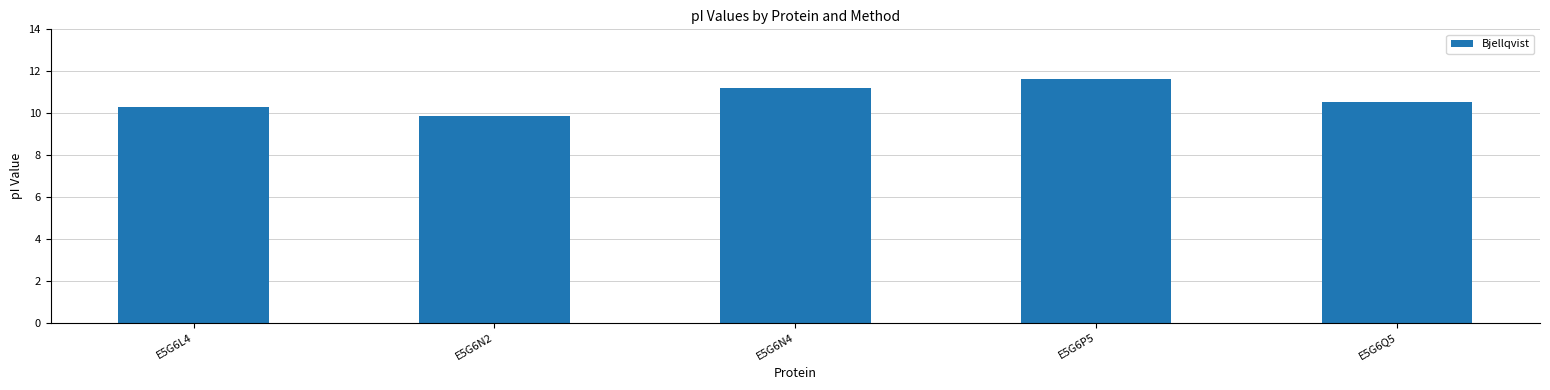

List the labels in order of value, smallest first.

E5G6N2, E5G6L4, E5G6Q5, E5G6N4, E5G6P5